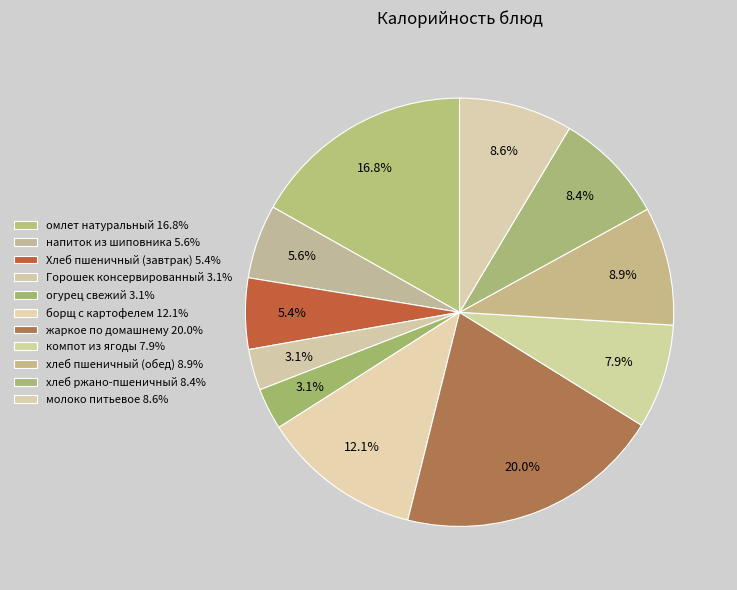

What is the total percentage of борщ с картофелем and компот из ягоды?

20.0%